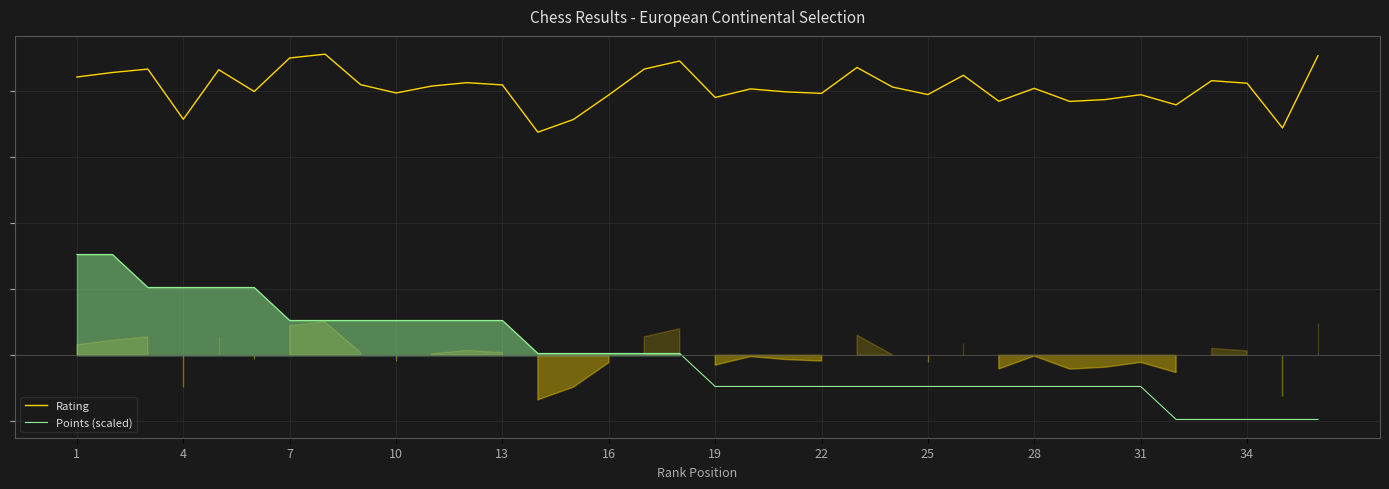

What is the difference between the highest and lowest values at 29?

2173.1